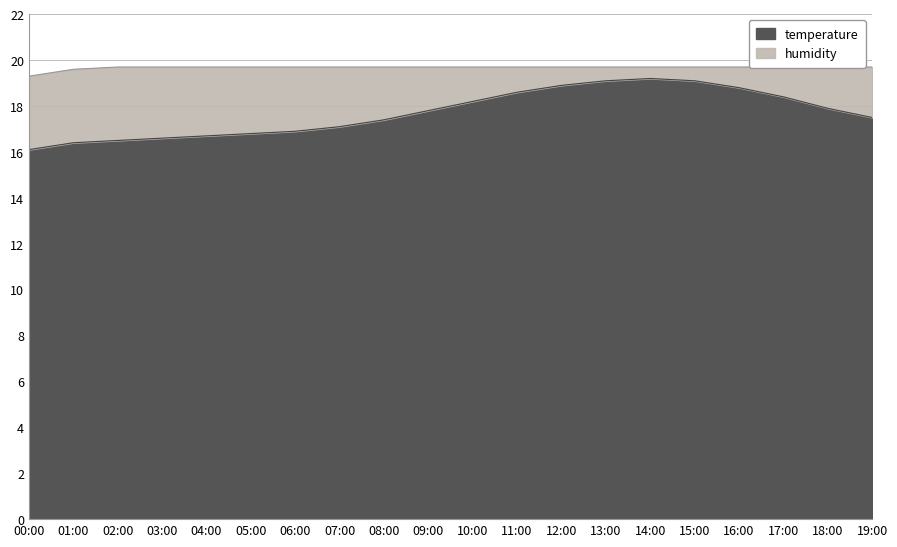

Which category has the lowest value across all series?

00:00